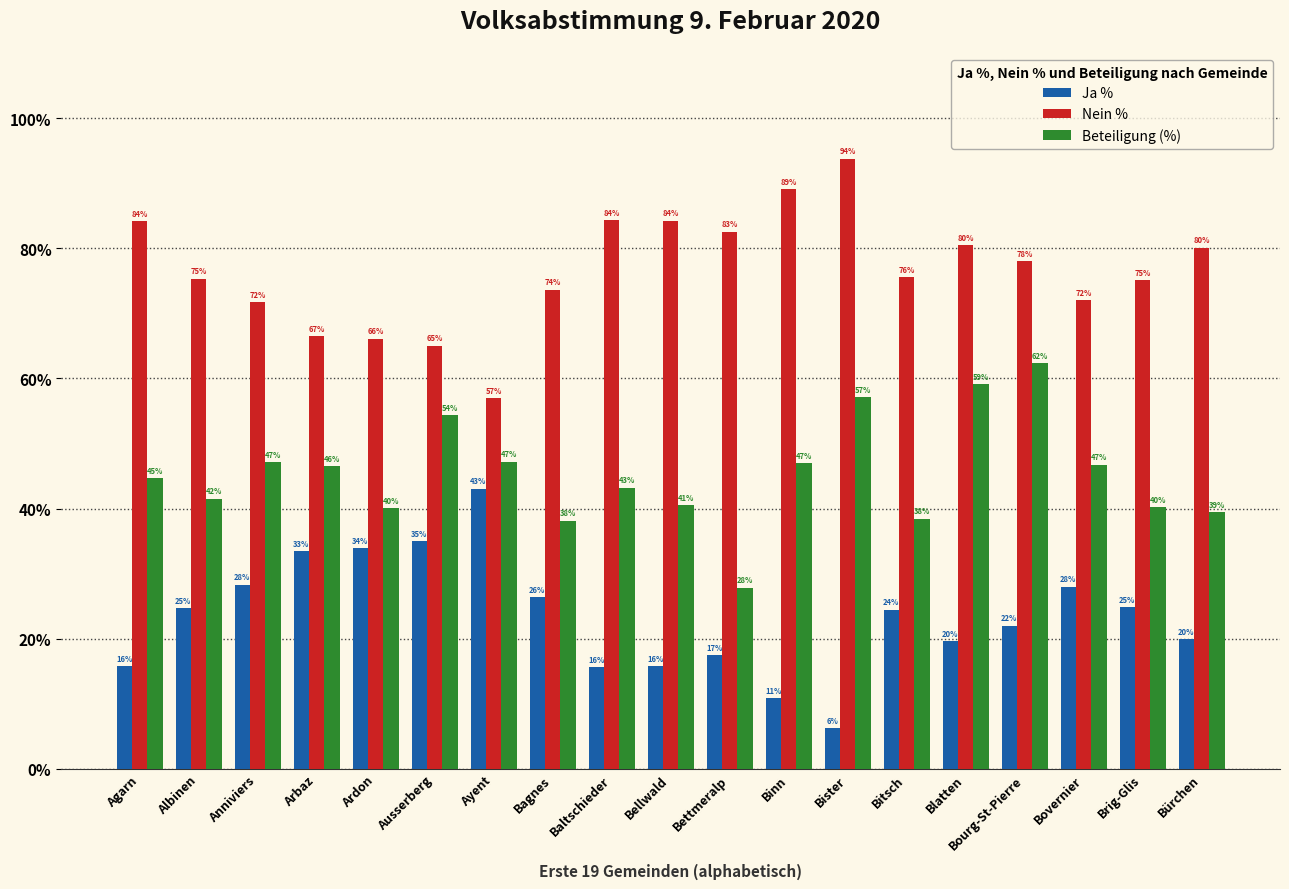

What is the sum of all Beteiligung (%) values?

861.7